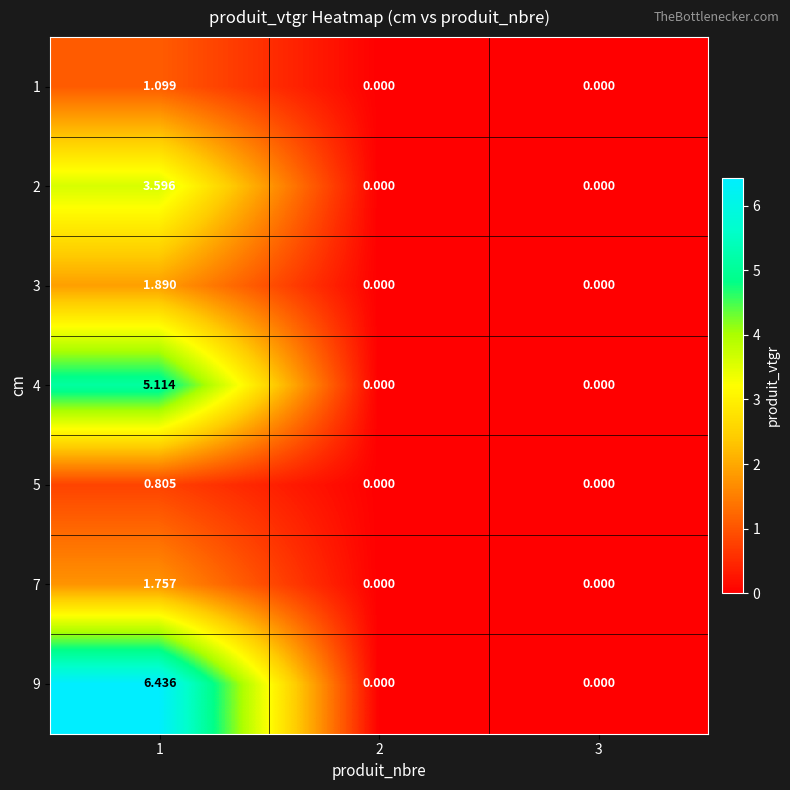

Is the value of 2 at 1 greater than the value of 3 at 2?

Yes